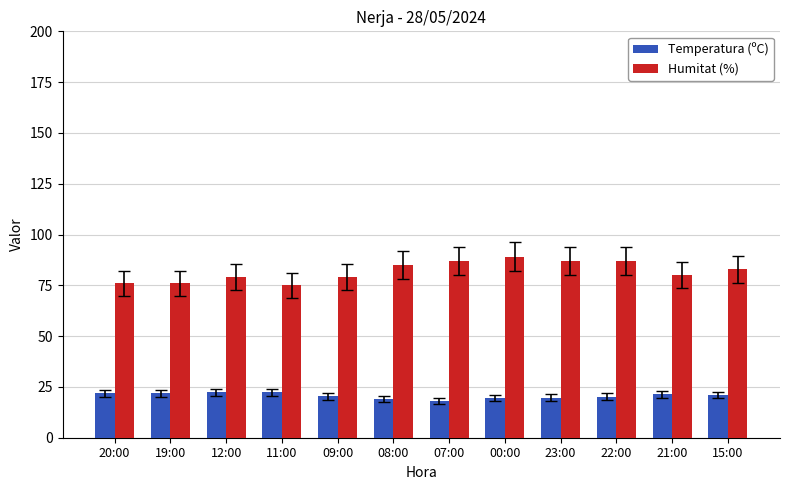

What is the total value across all series at 22:00?

107.2